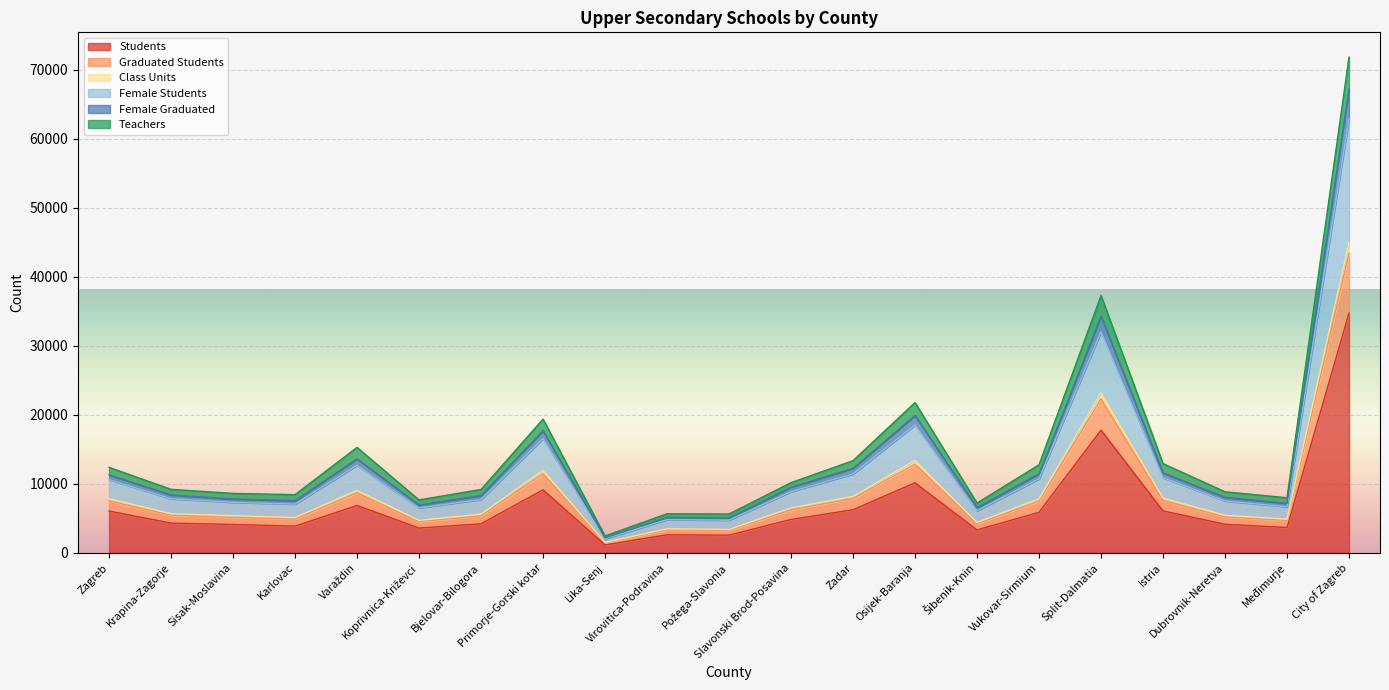

What are all the series names shown in the legend?

Students, Graduated Students, Class Units, Female Students, Female Graduated, Teachers